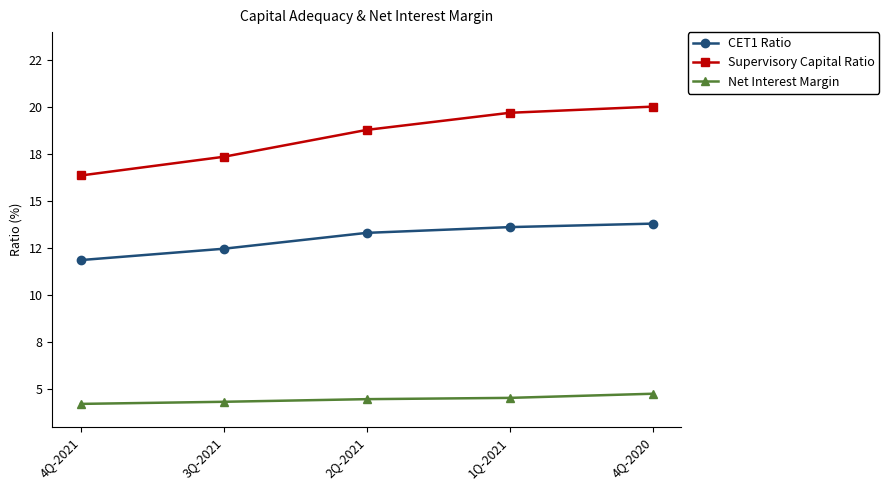

Rank the series by their average value, from highest to lowest.

Supervisory Capital Ratio, CET1 Ratio, Net Interest Margin